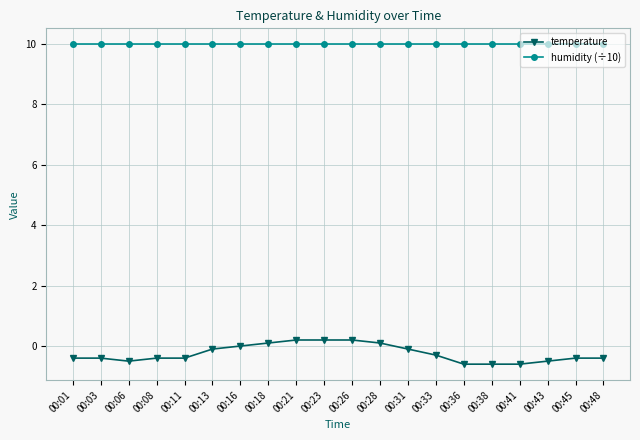

List the series in order of their overall mean, lowest first.

temperature, humidity (÷10)